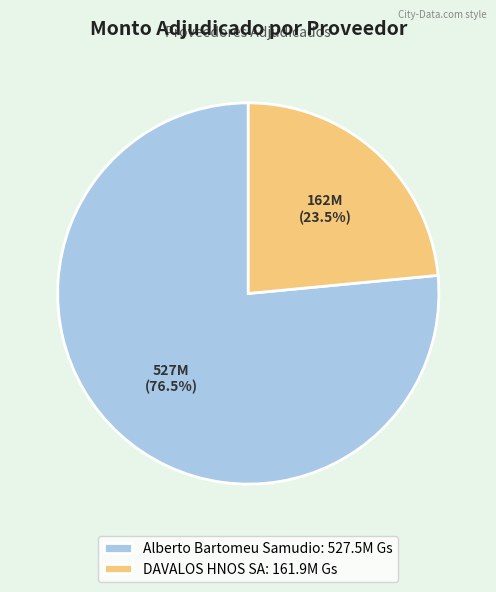

To the nearest percent, what is the difference between the Alberto Bartomeu Samudio and DAVALOS HNOS SA slice percentages?

53%